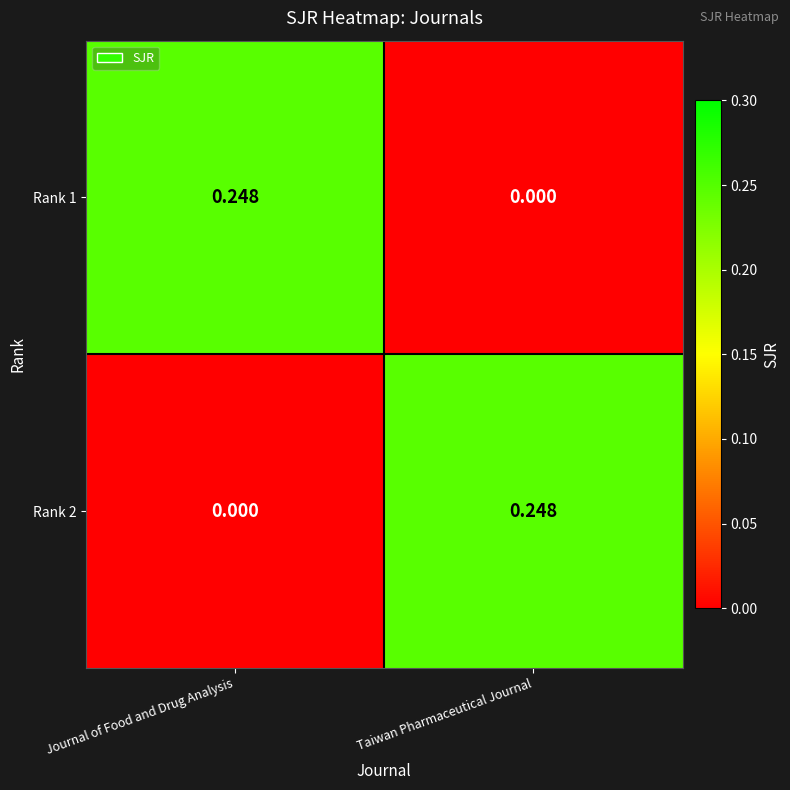

List the labels in order of Rank 1 value, largest first.

Journal of Food and Drug Analysis, Taiwan Pharmaceutical Journal